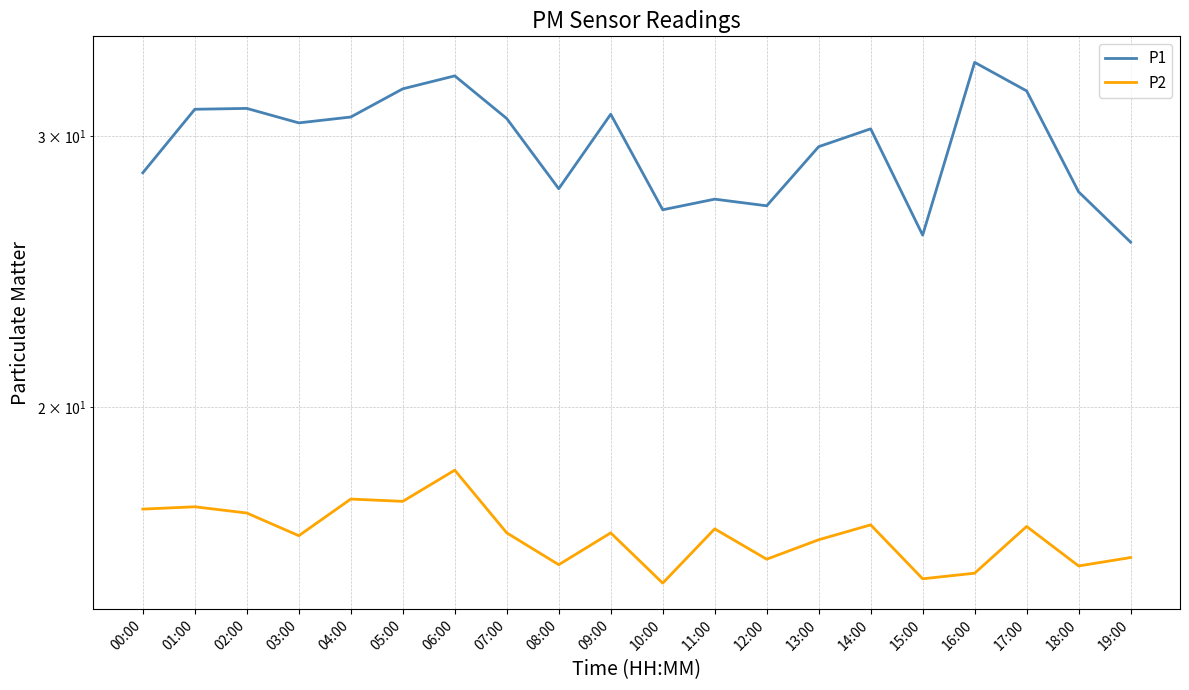

What is the difference between the second highest and second lowest values in the P1 series?

7.0